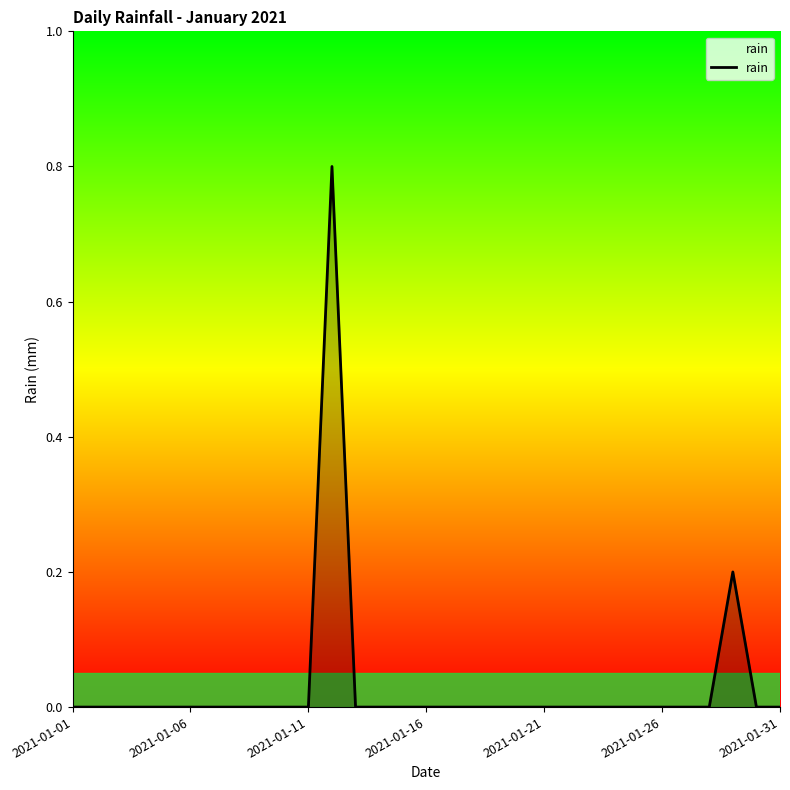

True or false: there are more than 0 points higher than both neighbors.

True